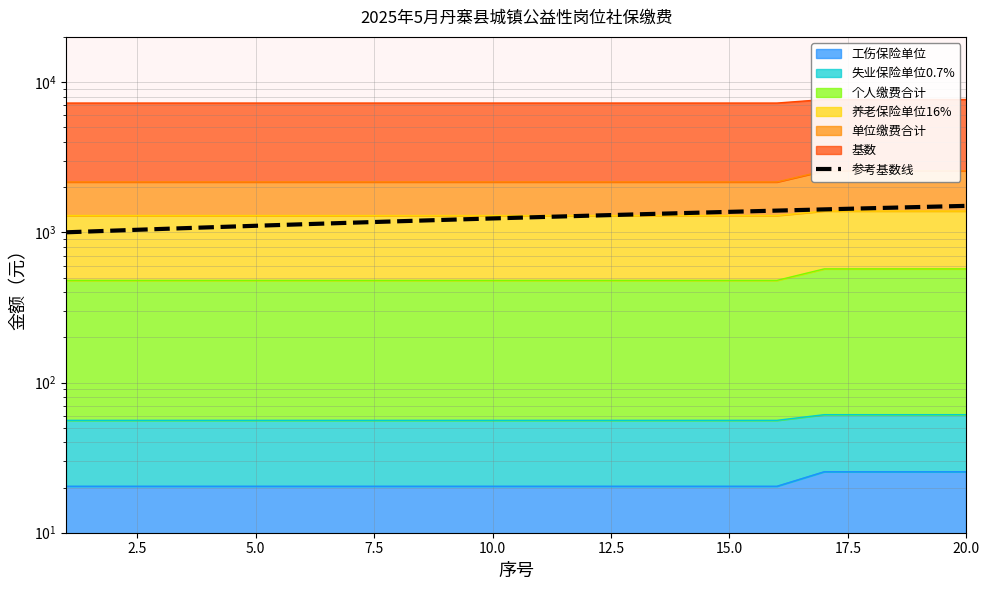

What is the value of the 2nd point from the left?

1026.3